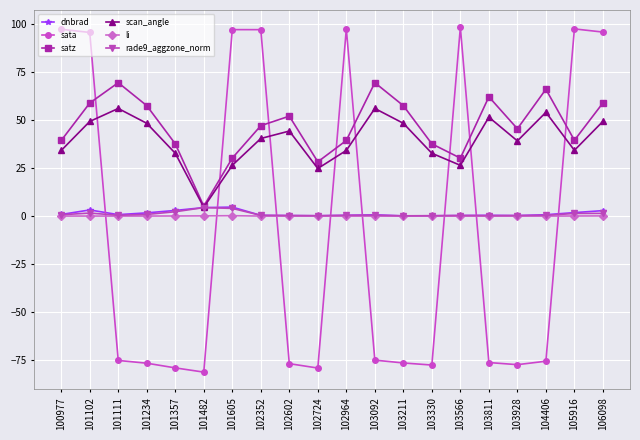

What is the maximum value for satz?

69.4